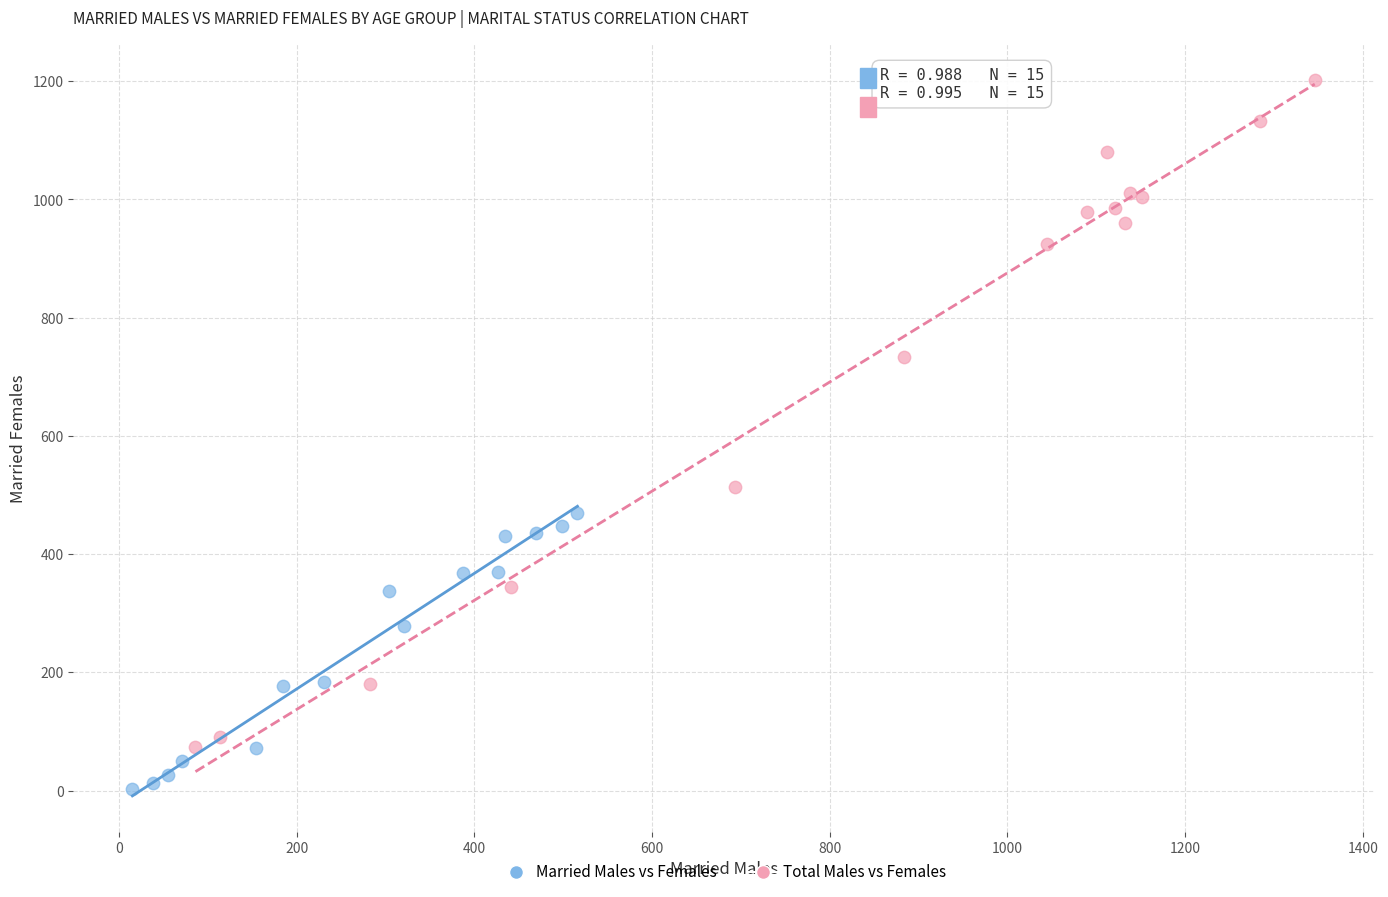

Which series contains the highest Y value?

Total Males vs Females